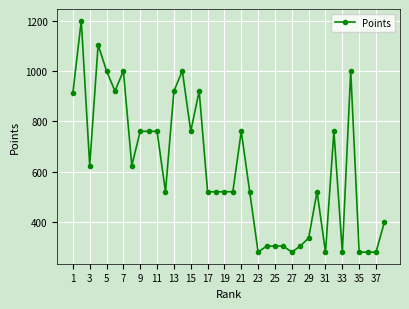

What is the average value?

614